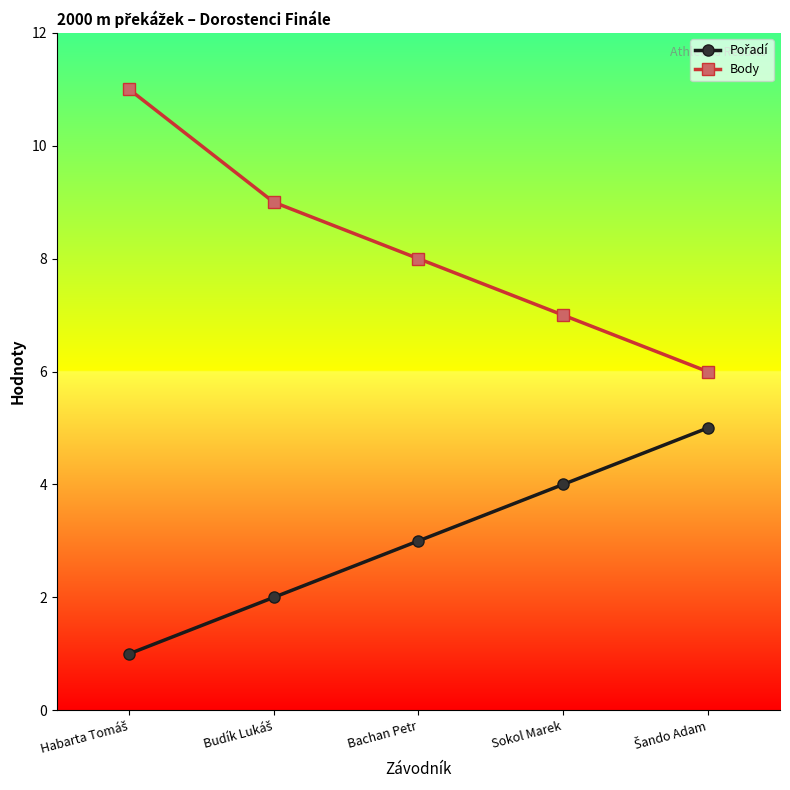

Which series has the largest total across all categories?

Body